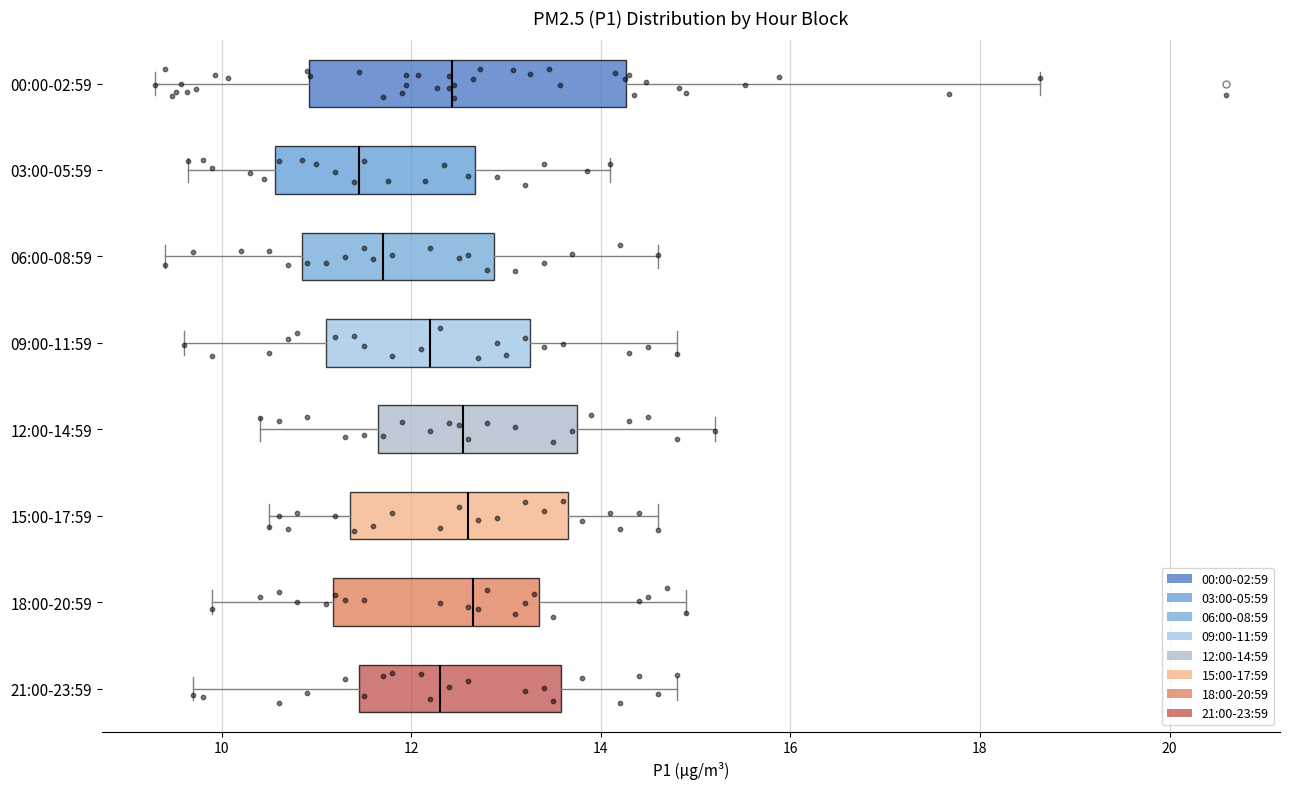

Reading bottom to top, transcribe this box plot: for each box, give where its median line is, the range the box spans, and where its two whiskers end, as read against the x-axis. The values are not printed on the chart, so give them approximately, as read against the axis.

21:00-23:59: median 12.4, box 11.4 to 13.6, whiskers 9.8 to 14.8
18:00-20:59: median 12.6, box 11.2 to 13.4, whiskers 10.0 to 15.0
15:00-17:59: median 12.6, box 11.4 to 13.6, whiskers 10.6 to 14.6
12:00-14:59: median 12.6, box 11.6 to 13.8, whiskers 10.4 to 15.2
09:00-11:59: median 12.2, box 11.2 to 13.2, whiskers 9.6 to 14.8
06:00-08:59: median 11.8, box 10.8 to 12.8, whiskers 9.4 to 14.6
03:00-05:59: median 11.4, box 10.6 to 12.6, whiskers 9.6 to 14.2
00:00-02:59: median 12.4, box 11.0 to 14.2, whiskers 9.4 to 18.6